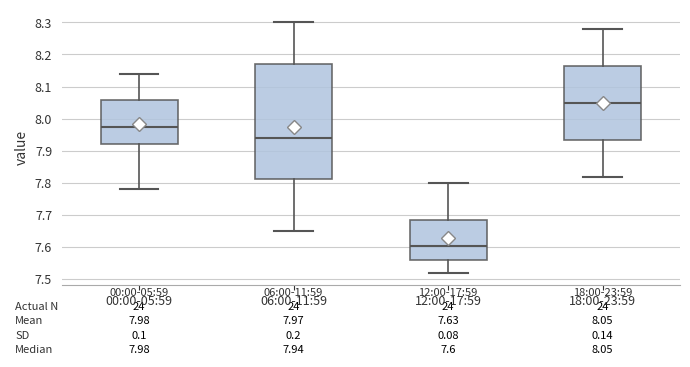

Which box is the tallest, from its lower edge to its upper edge?

06:00-11:59